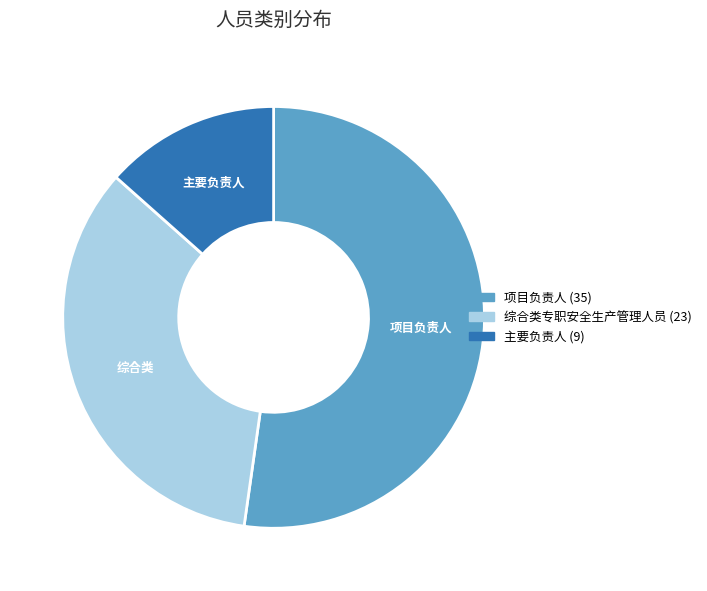

Is there any slice that represents more than half of the pie?

Yes